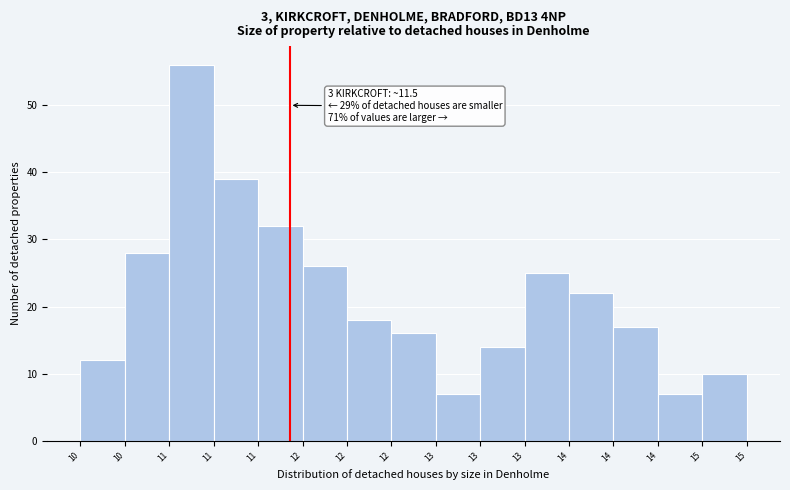

How many series are shown in this chart?

1